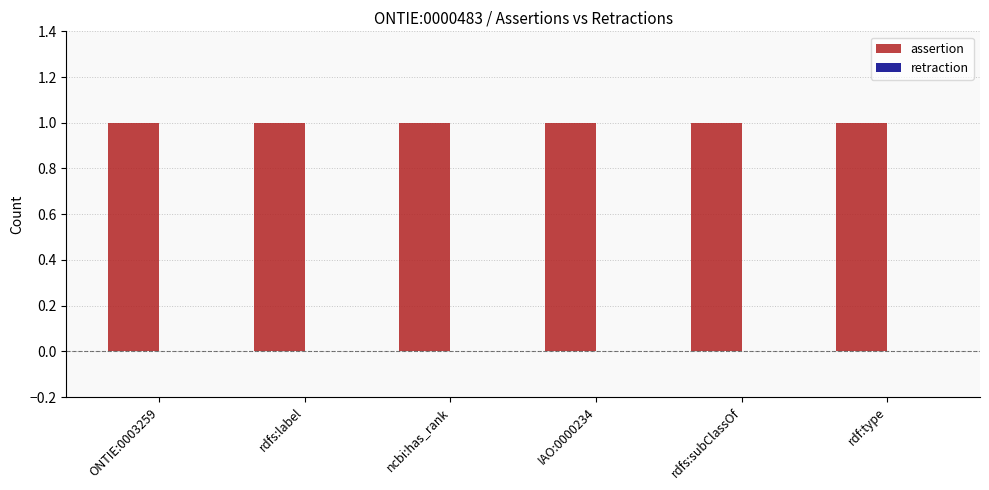

What is the total value across all series at rdfs:label?

1